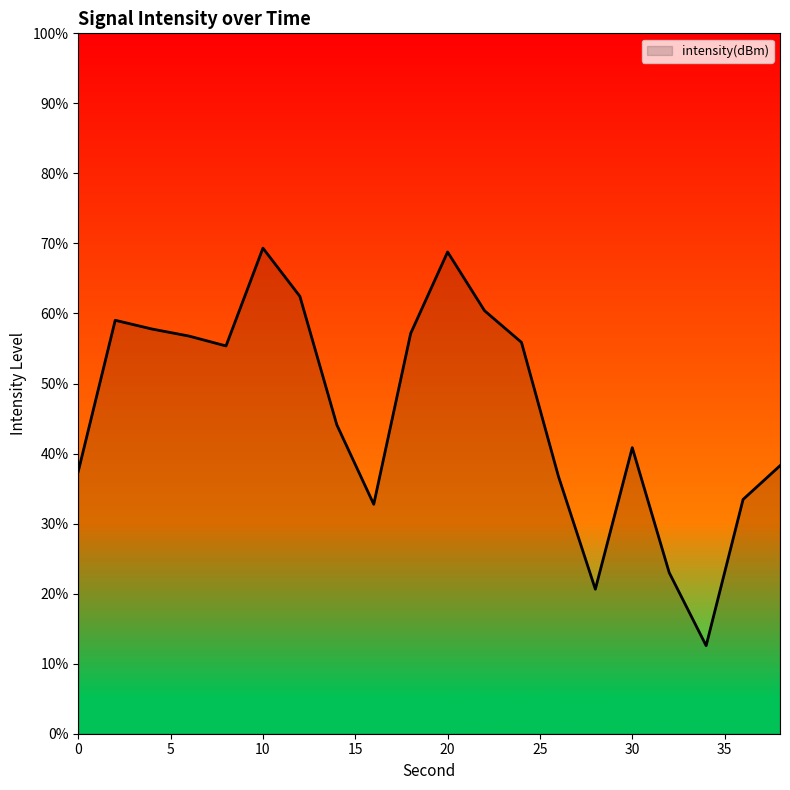

What is the minimum value shown in the chart?

12.6